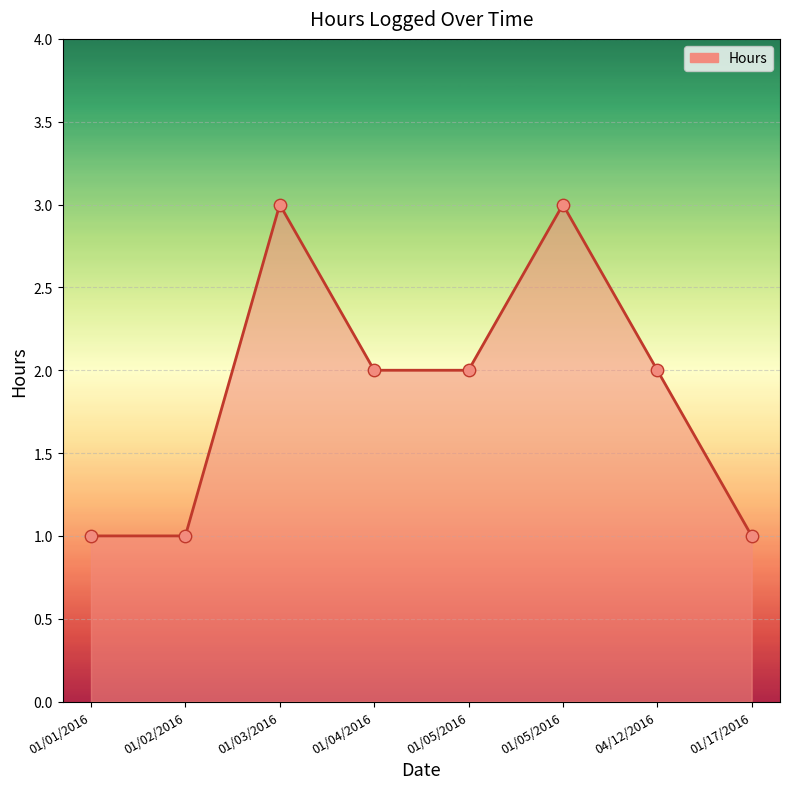

How many categories are shown in the chart?

8